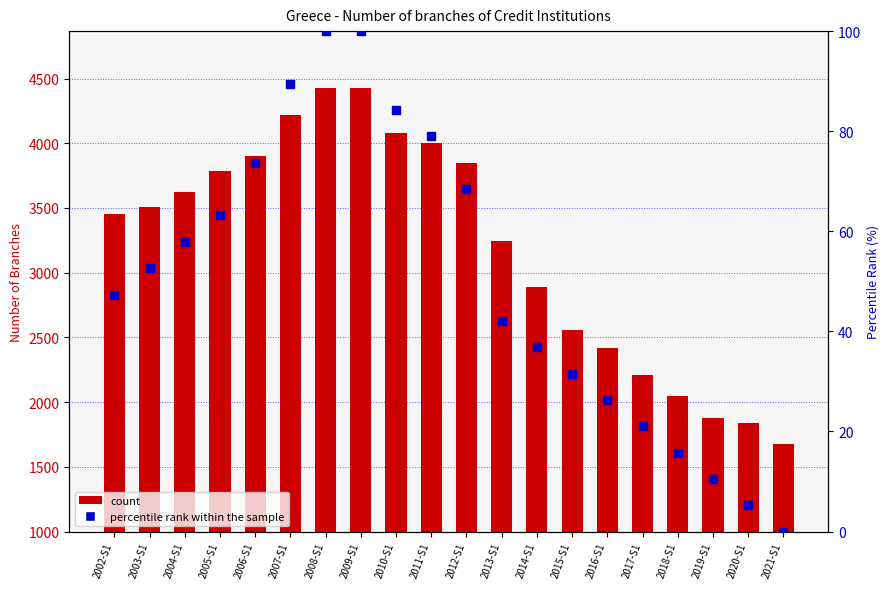

At how many categories does at least one series exceed 1642?

20